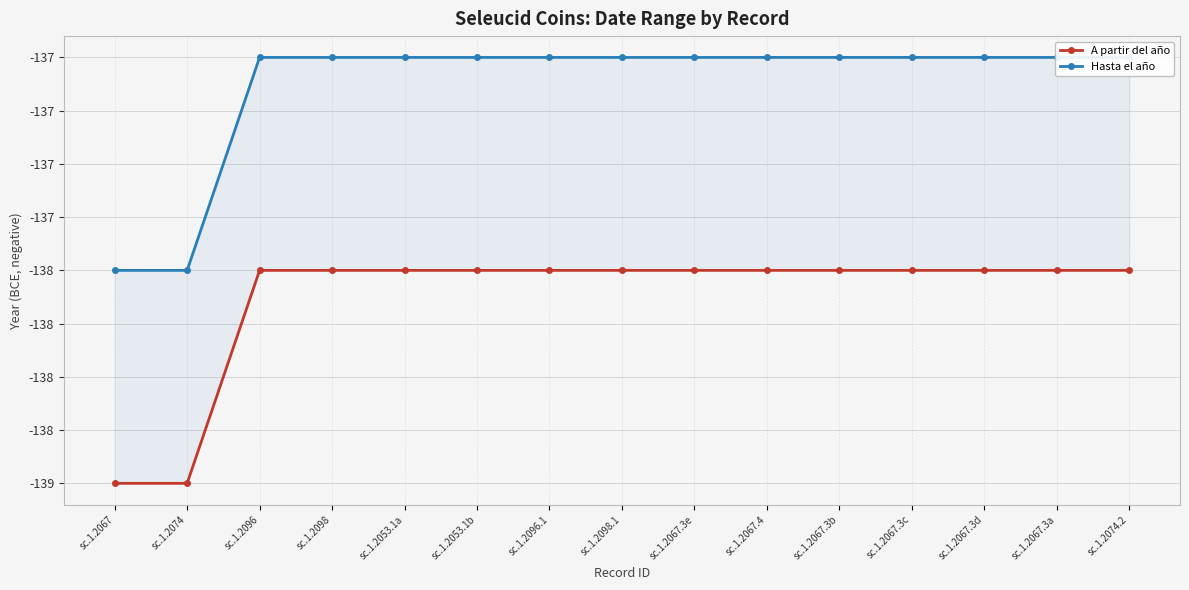

True or false: Hasta el año has a value of -138 at sc.1.2074.

True